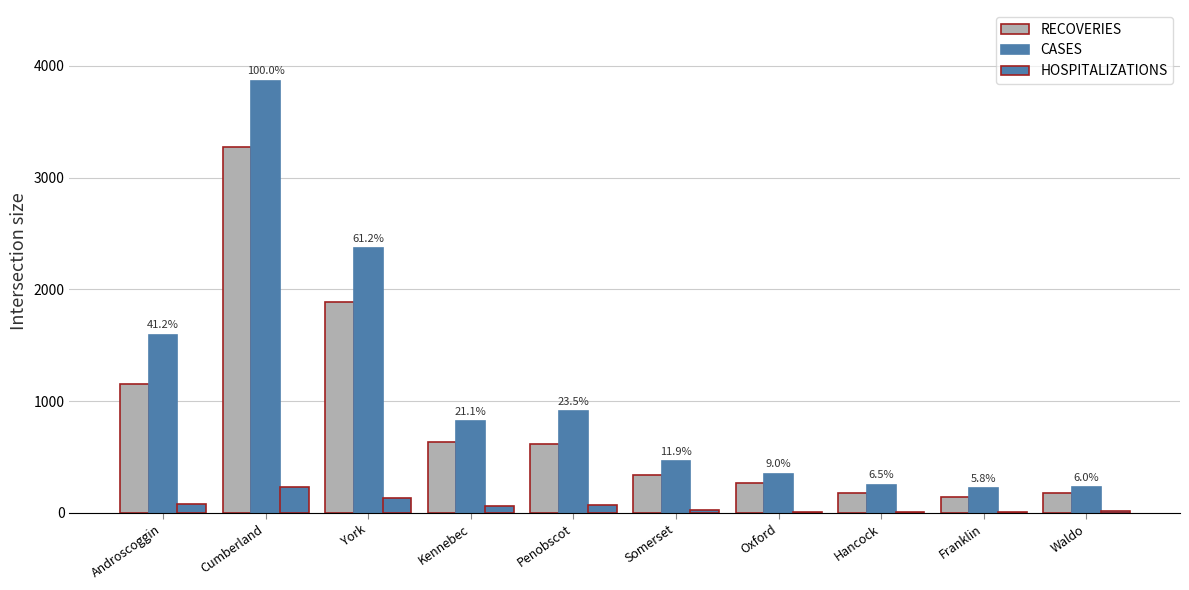

Count the number of data series in this chart.

3